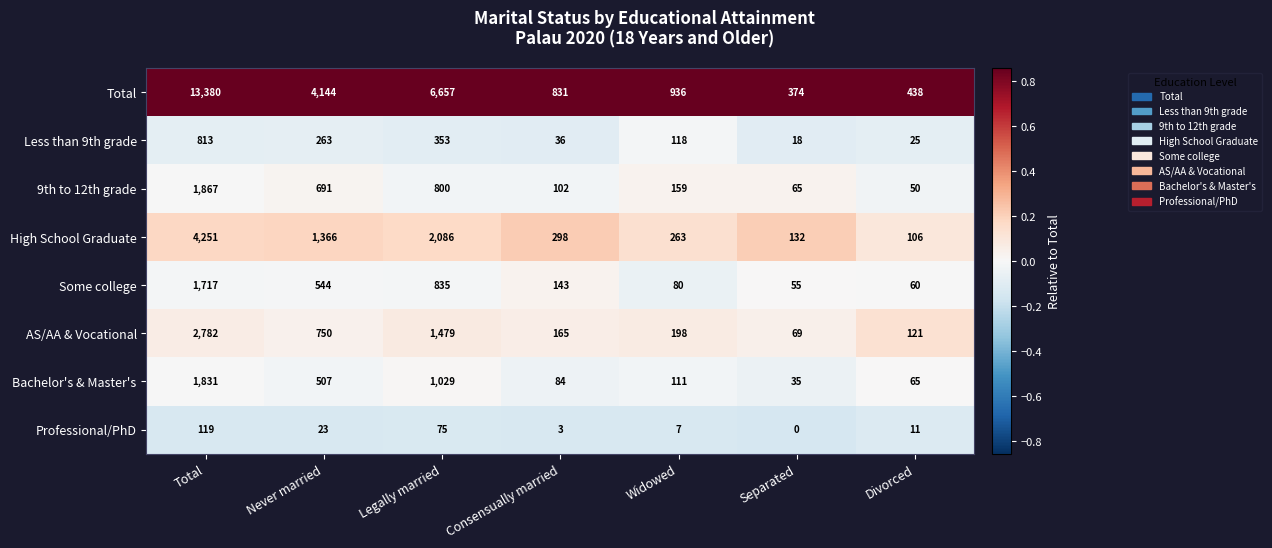

Which series changed the most between Widowed and Separated?

Total